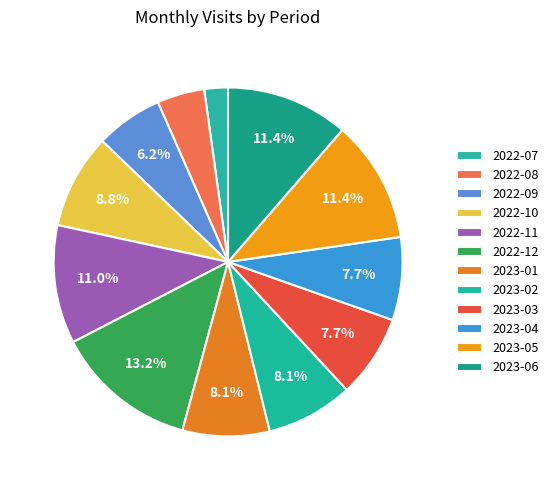

The 2023-06 slice represents 11% of the pie. True or false?

True